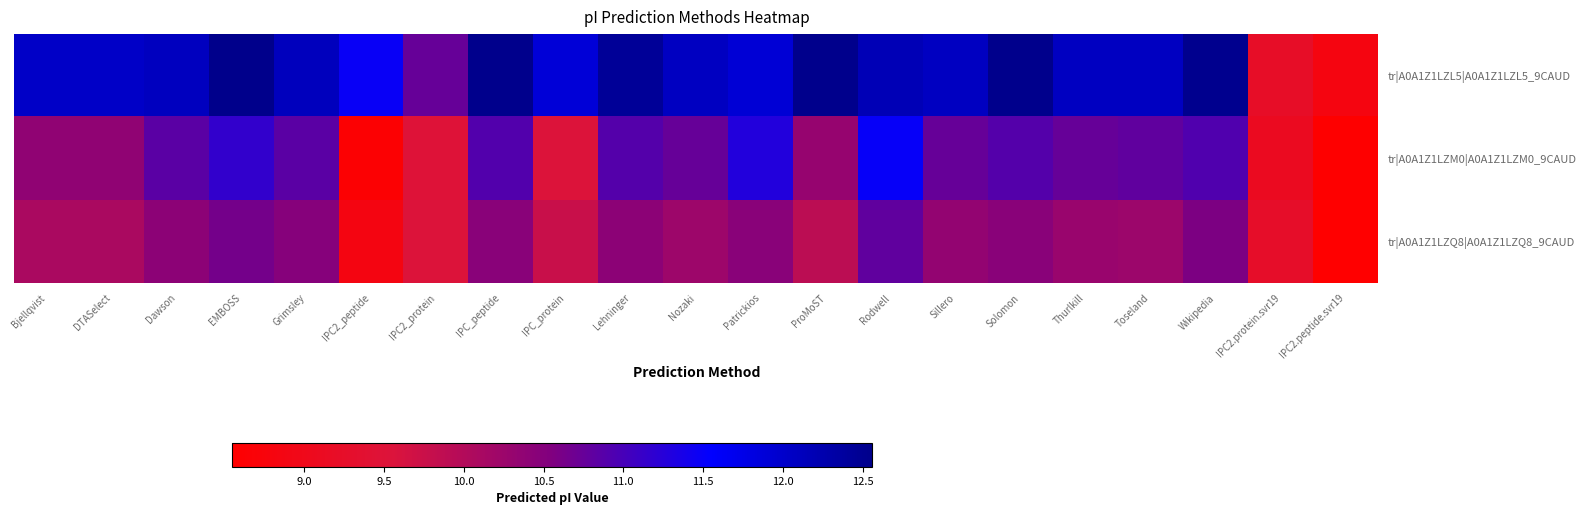

What is the difference between the highest and lowest values at Rodwell?

1.4